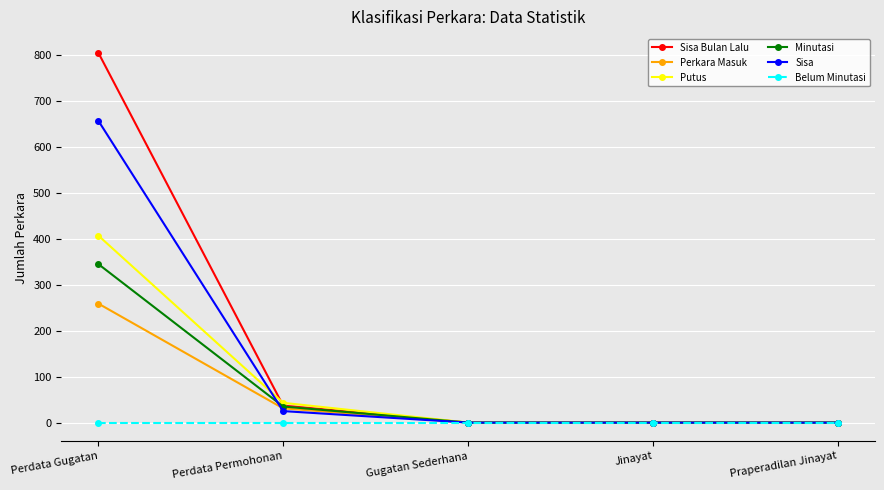

True or false: Sisa has a value of 0 at Jinayat.

True